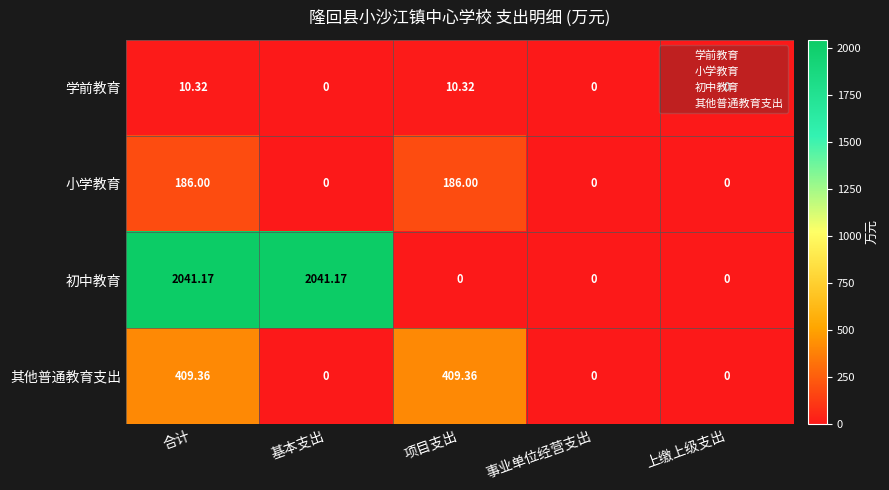

How many distinct data groups are displayed?

4